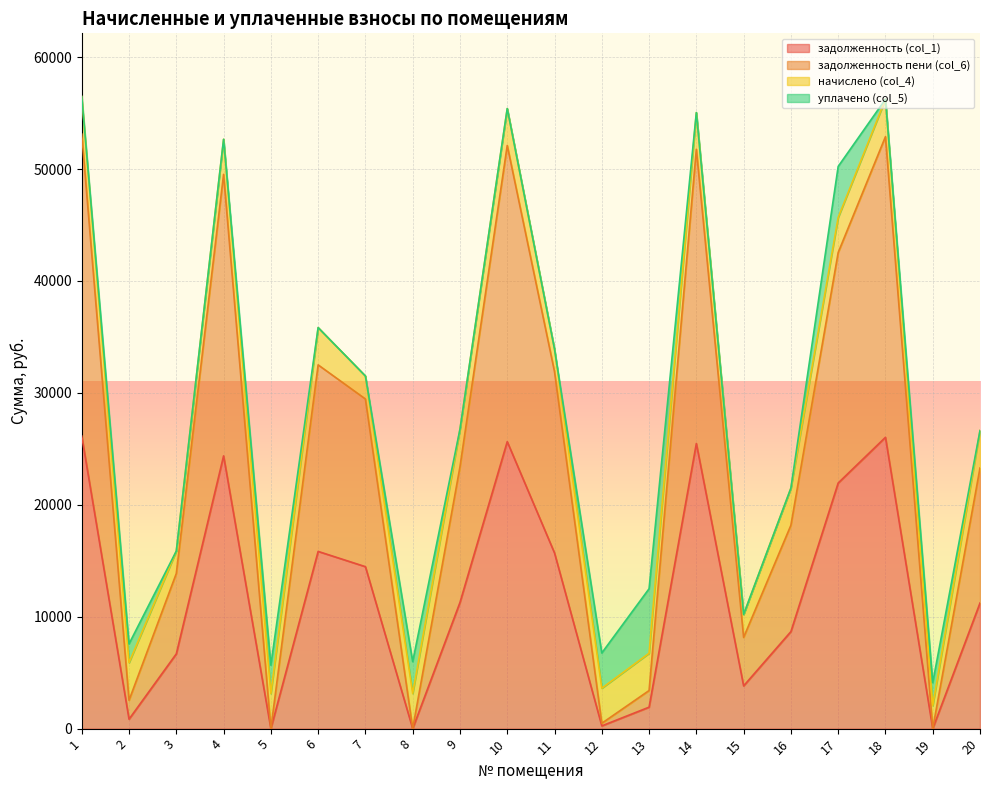

How many lines are shown in the chart?

4